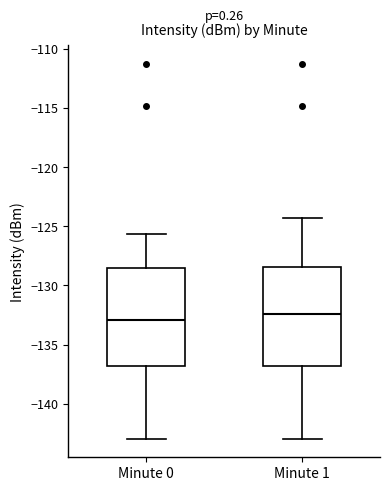

Where is the upper edge of the box for Minute 0 on the y-axis? The values are not printed on the chart, so give them approximately, as read against the axis.

-128.5